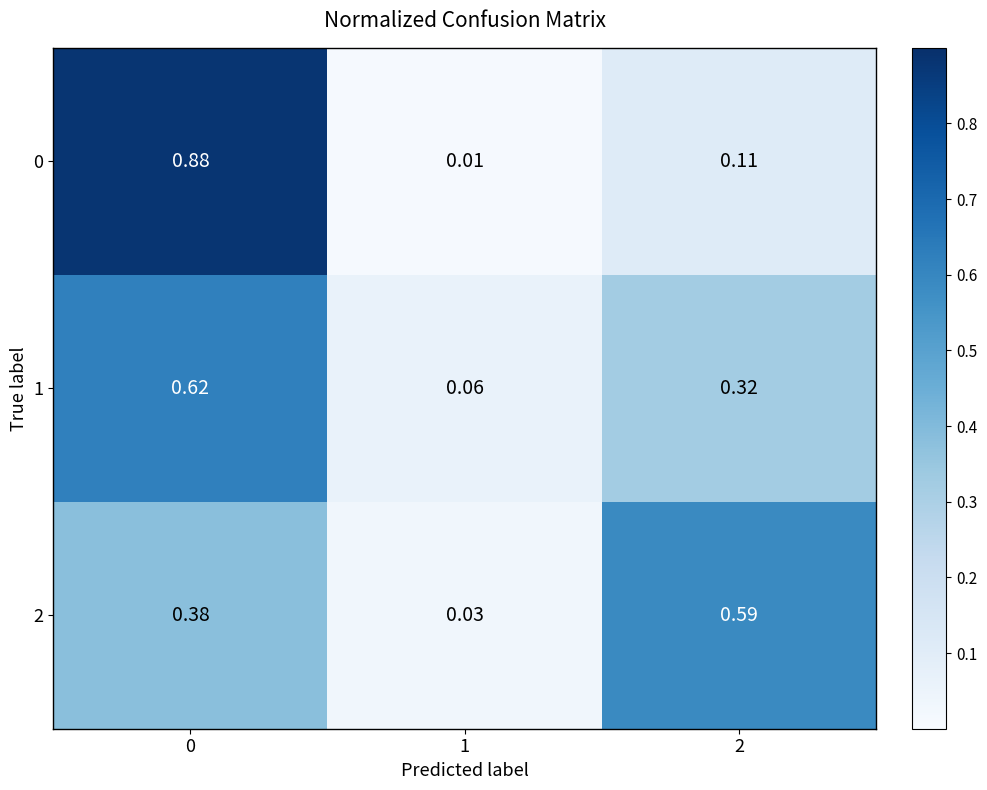

Is the value of 0 at 0 greater than the value of 1 at 2?

Yes